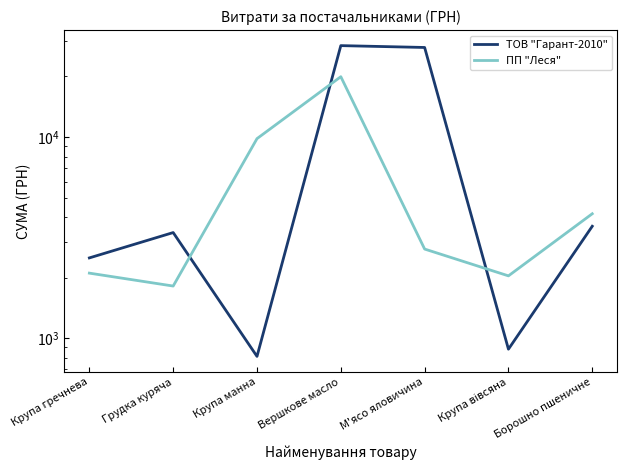

What is the average value of the ТОВ "Гарант-2010" series?

9642.8